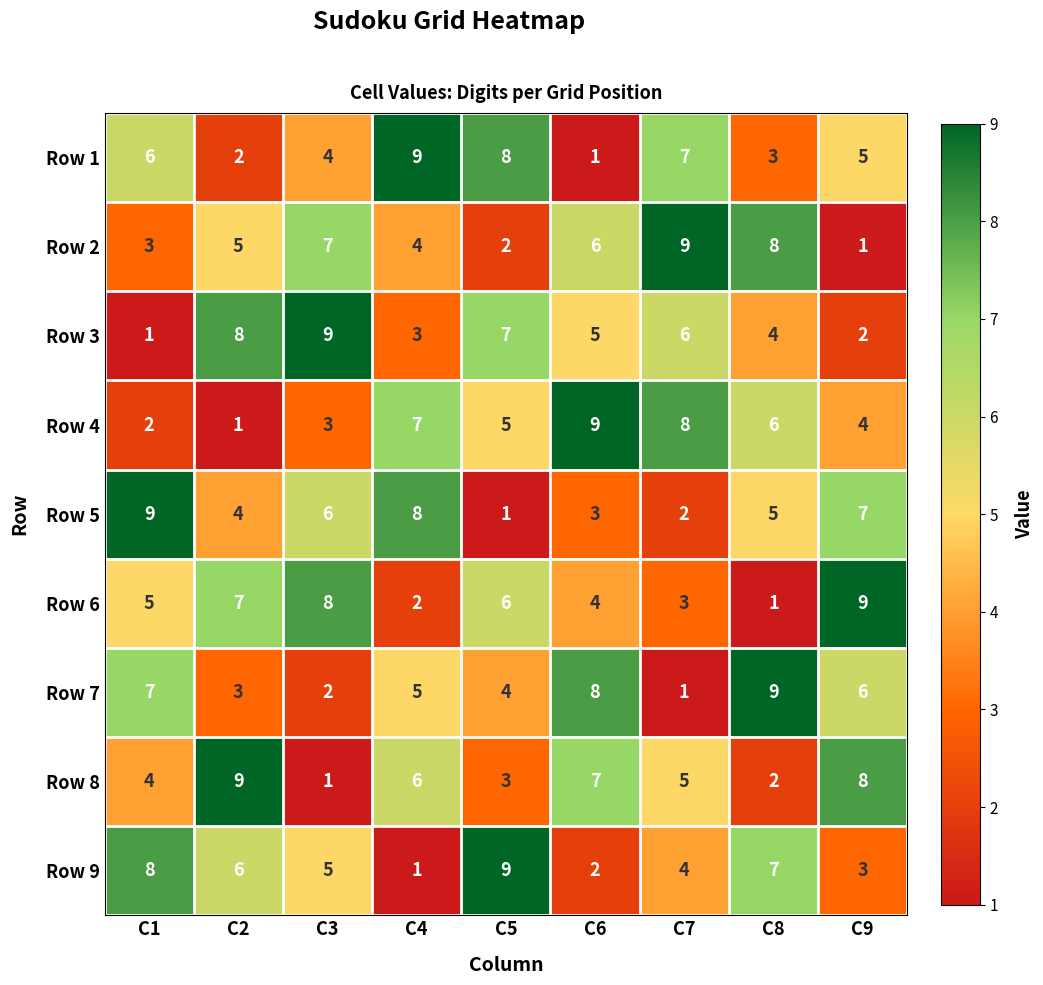

Read the Row 9 value at C1.

8